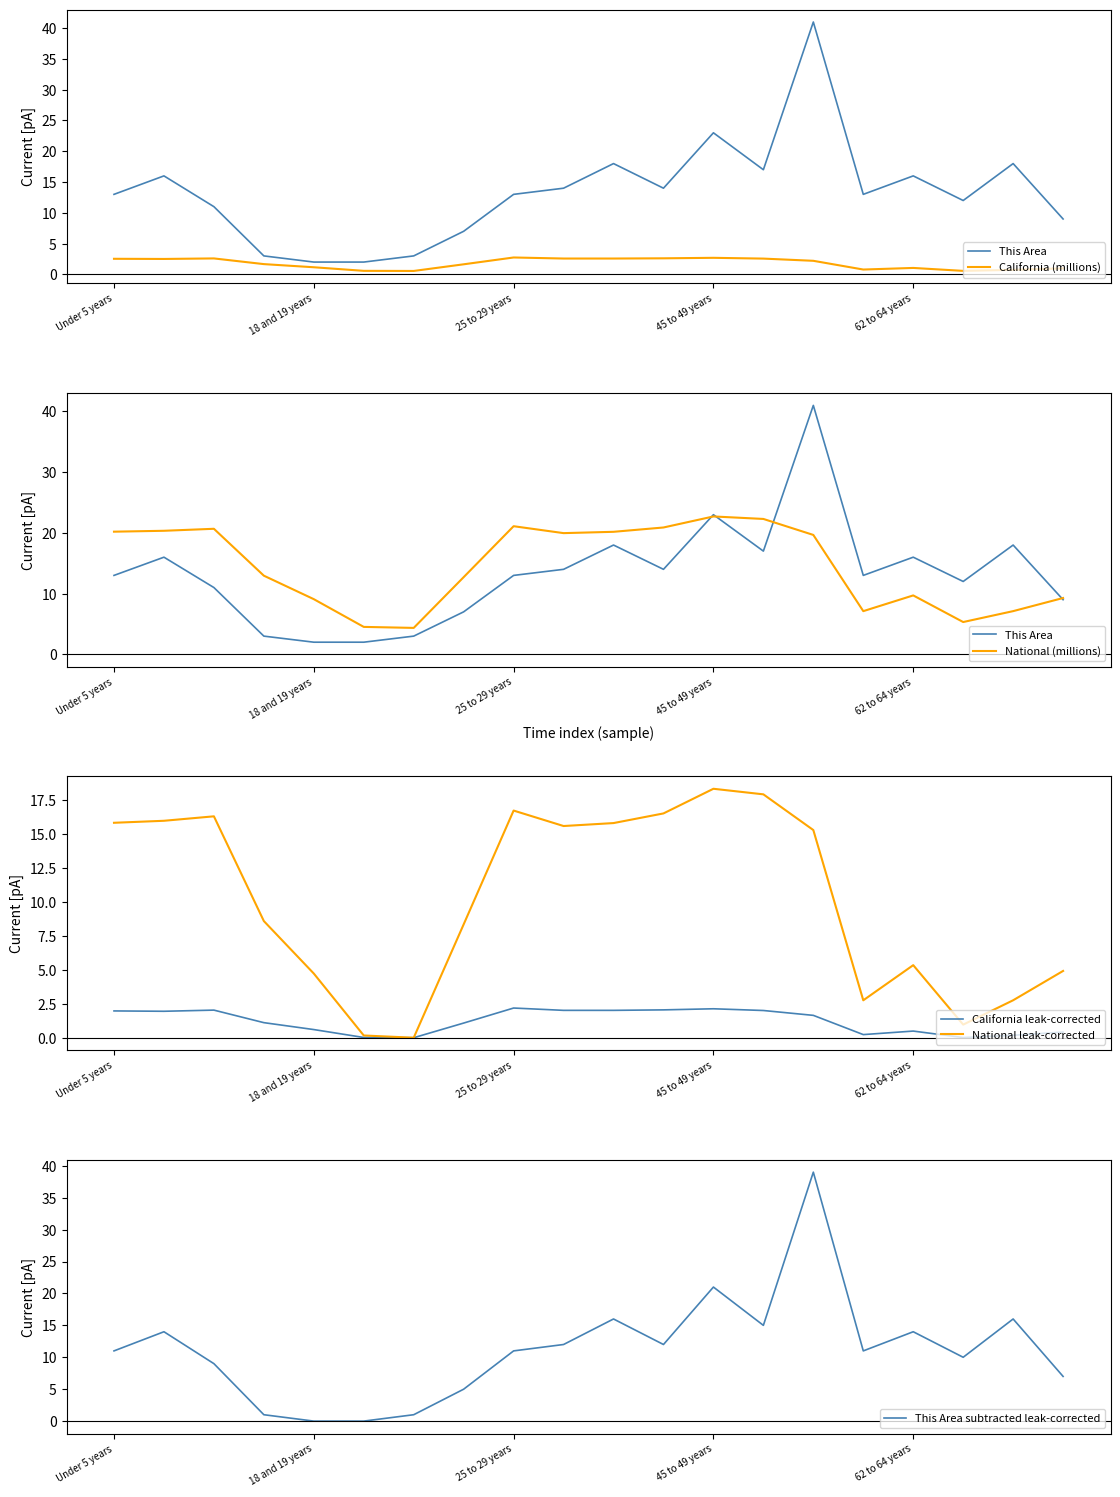

The value of National leak-corrected at 45 to 49 years is 18.4. True or false?

True